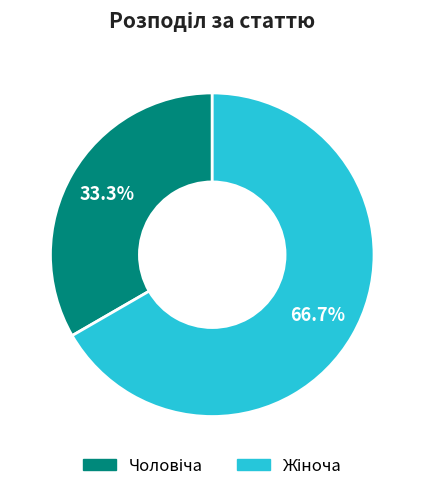

Is there a majority slice in this chart?

Yes